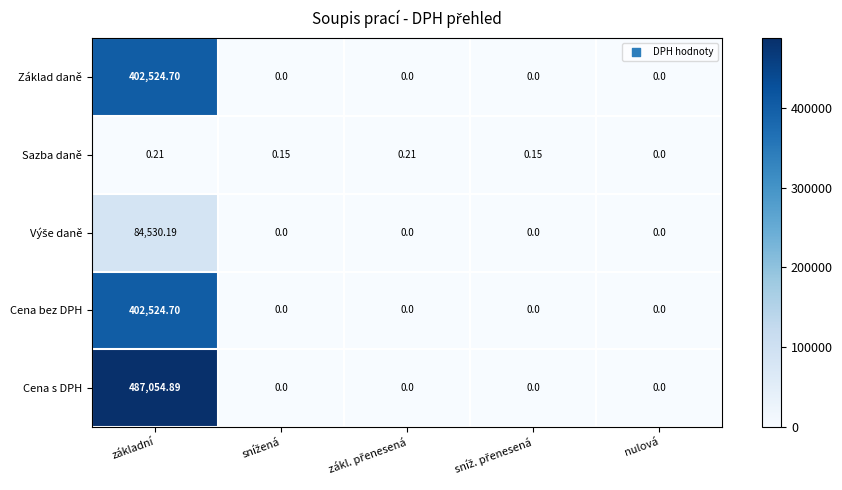

Which category has the highest value in the Cena s DPH series?

základní